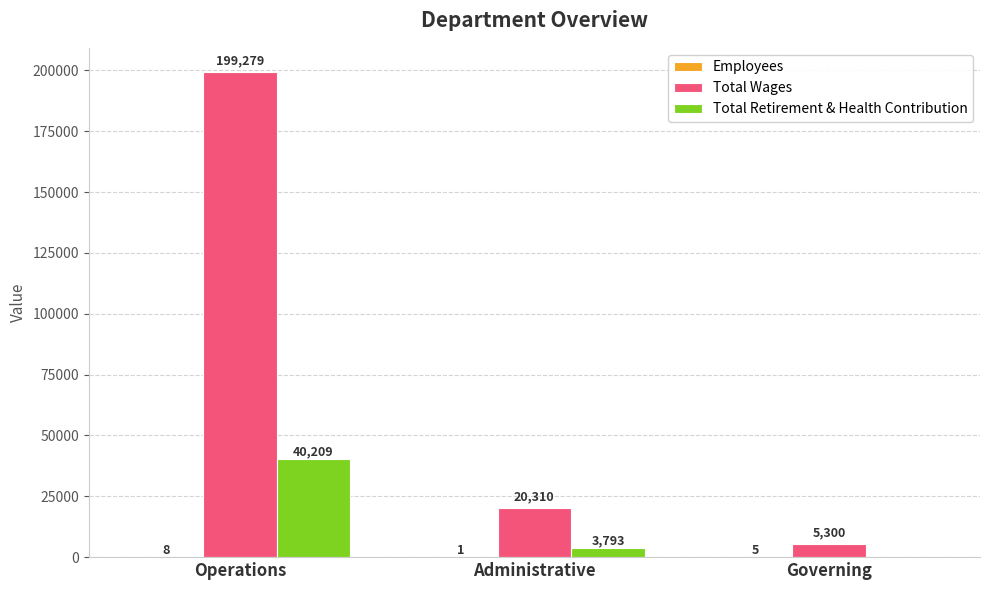

The Total Retirement & Health Contribution series shows 40209 at Operations. True or false?

True